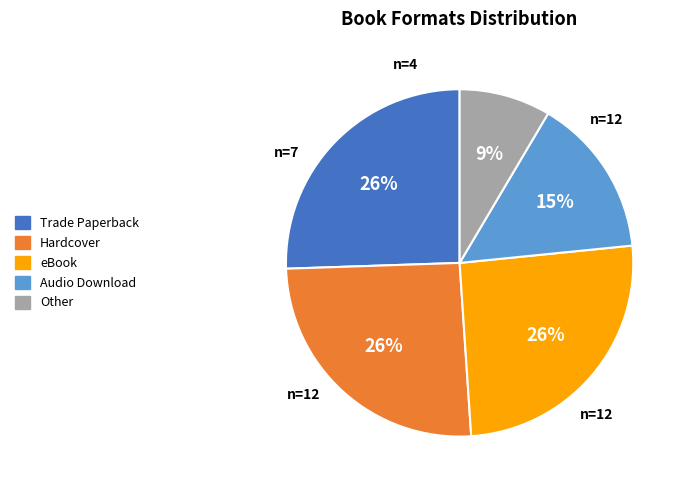

Which category has the smallest portion of the pie?

Other